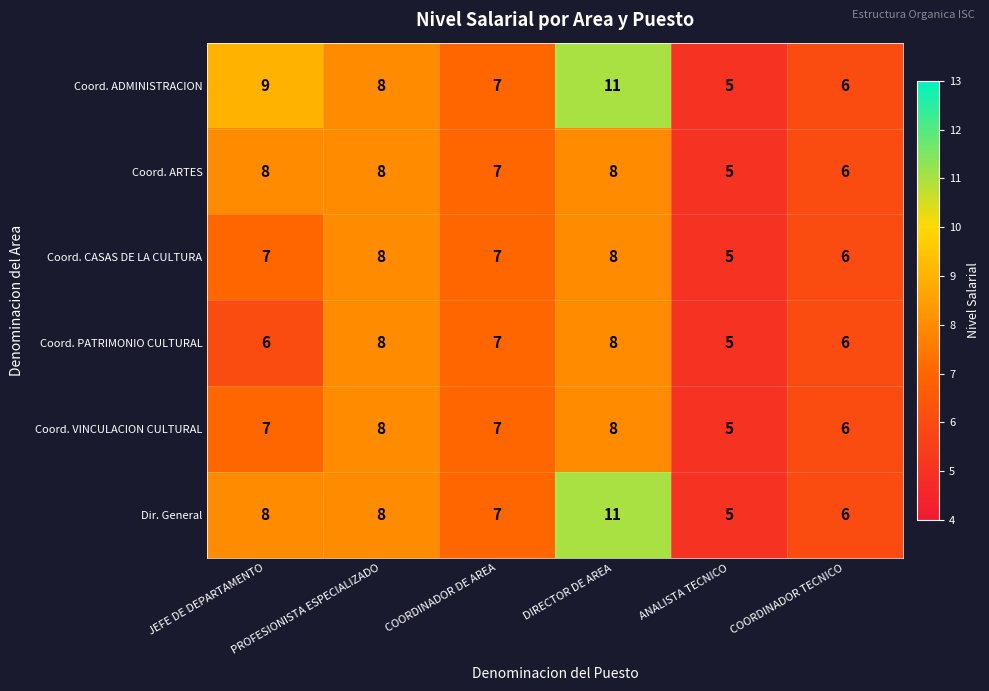

What is the difference between the maximum and minimum values in the Coord. ADMINISTRACION series?

6